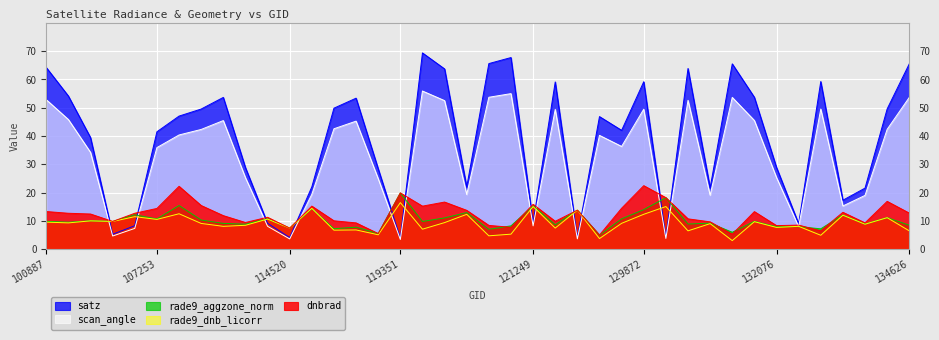

Which has a higher value, 122837 or 3797?

3797